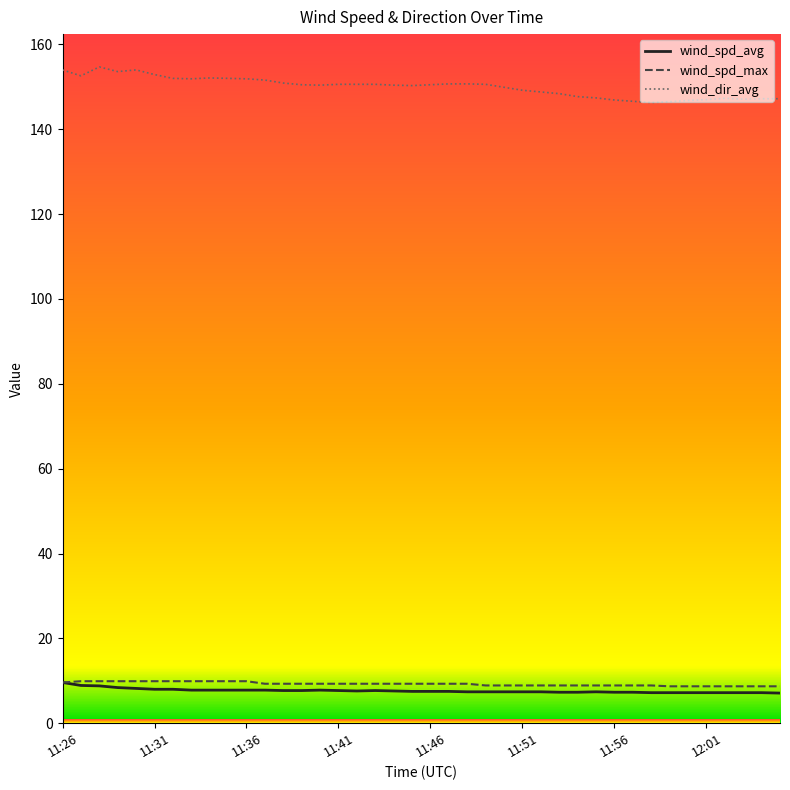

True or false: wind_dir_avg and wind_spd_max cross at least once.

False